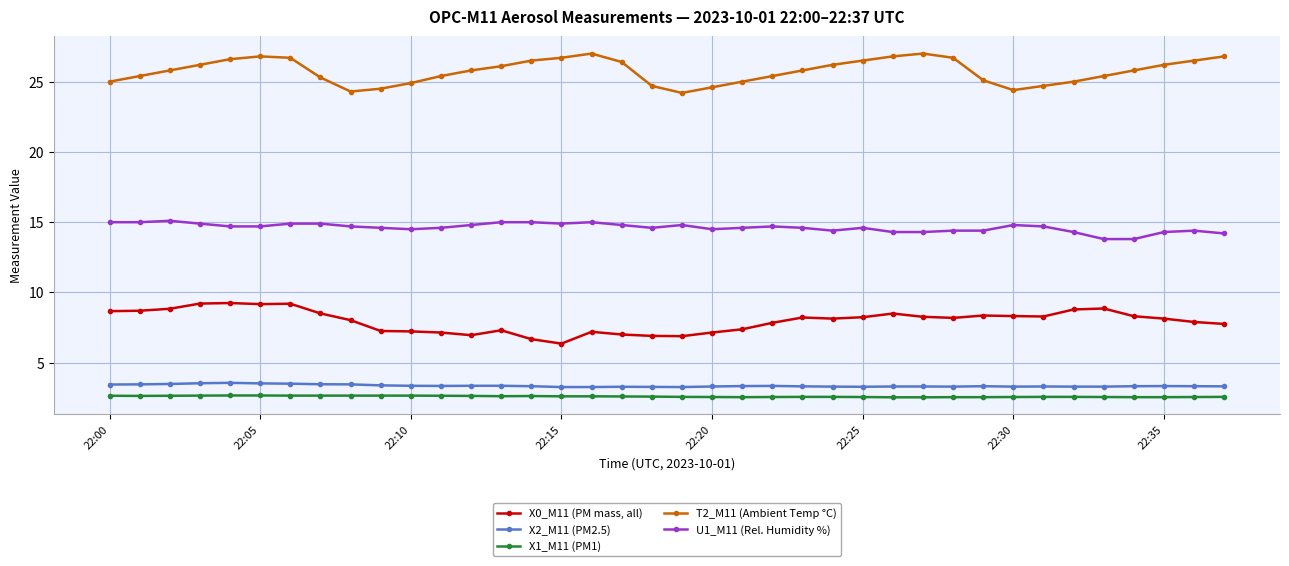

What is the average value of the X0_M11 (PM mass, all) series?

8.0